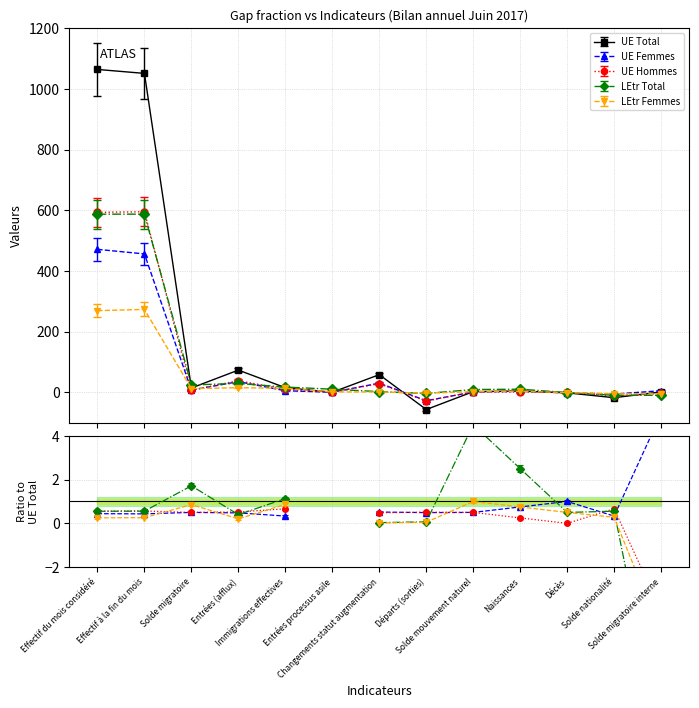

How many positive values does the UE Femmes series have?

9